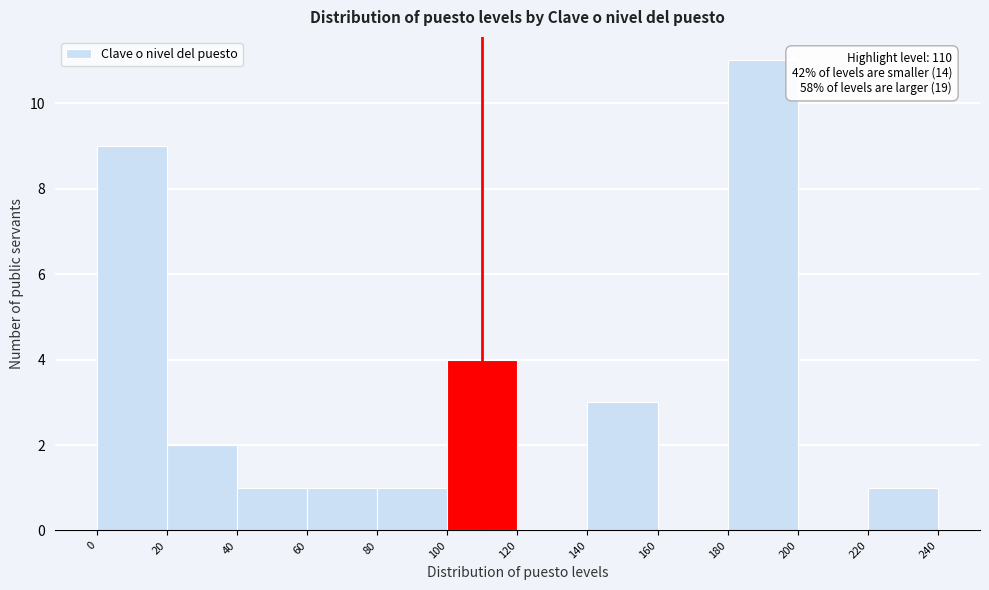

Which range on the x-axis has the tallest bar?

180 to 200